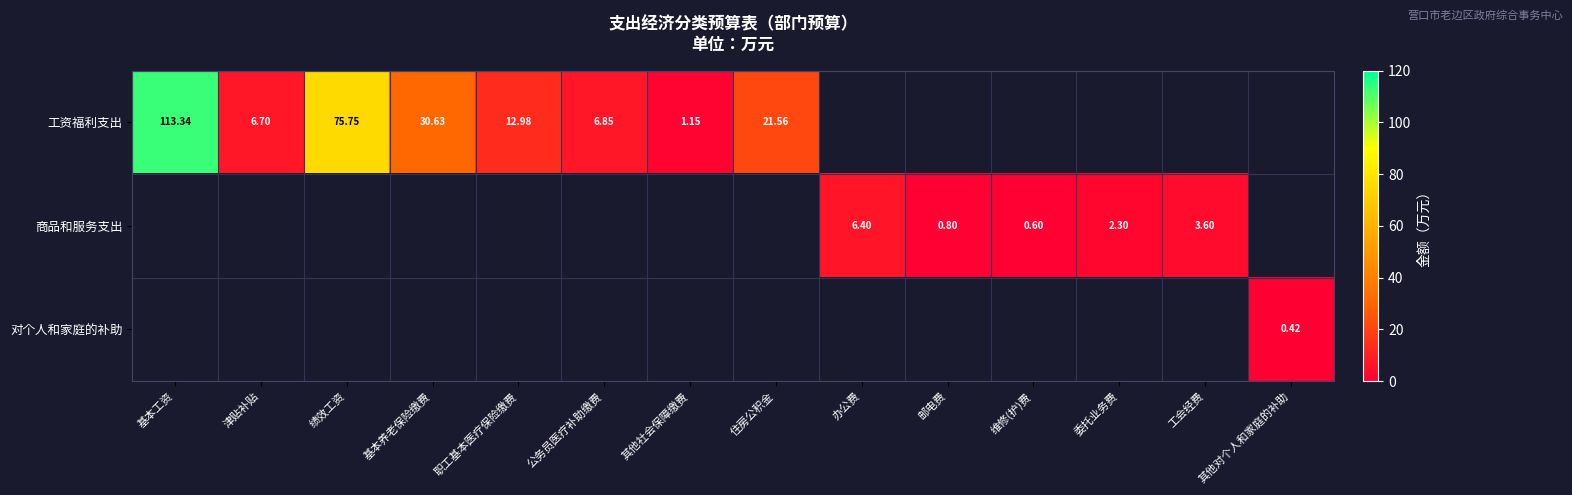

The value of 商品和服务支出 at 工会经费 is 4.8. True or false?

False